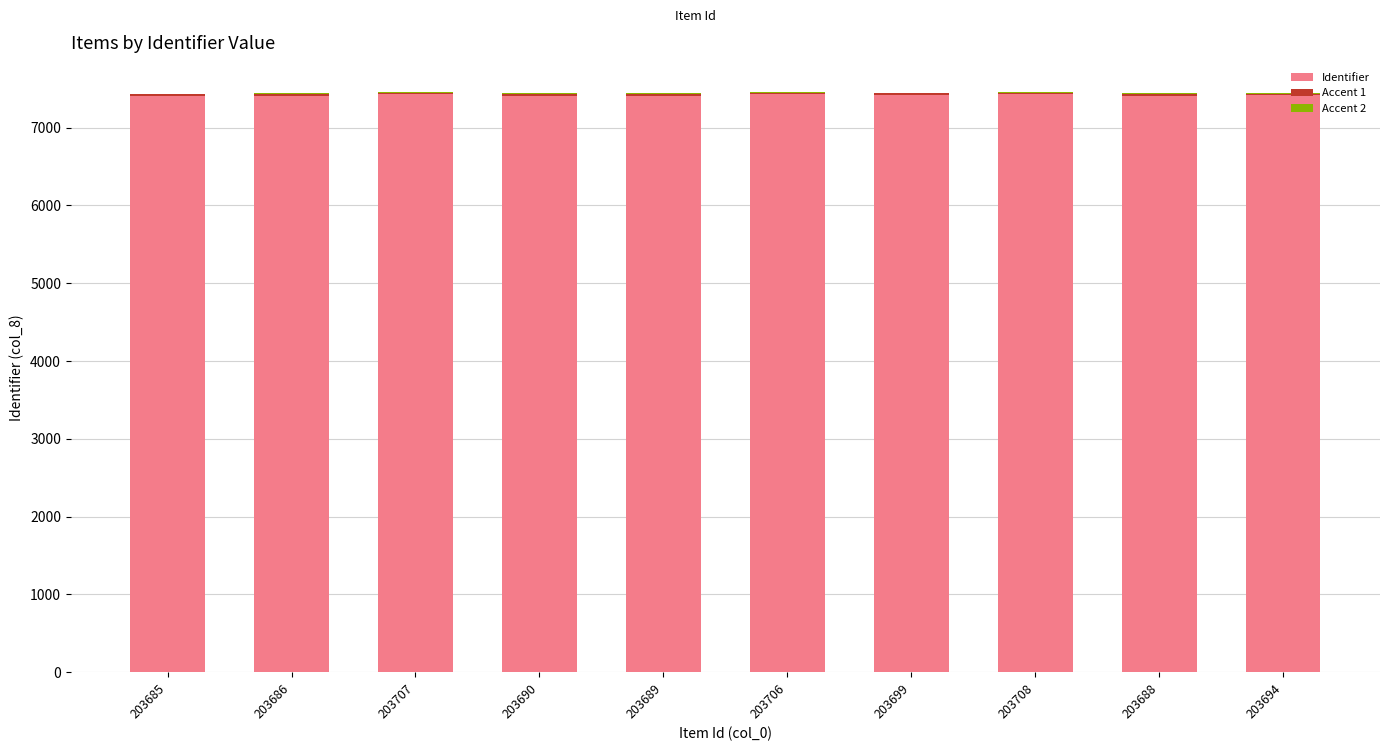

The value of Identifier at 203707 is 7428. True or false?

True